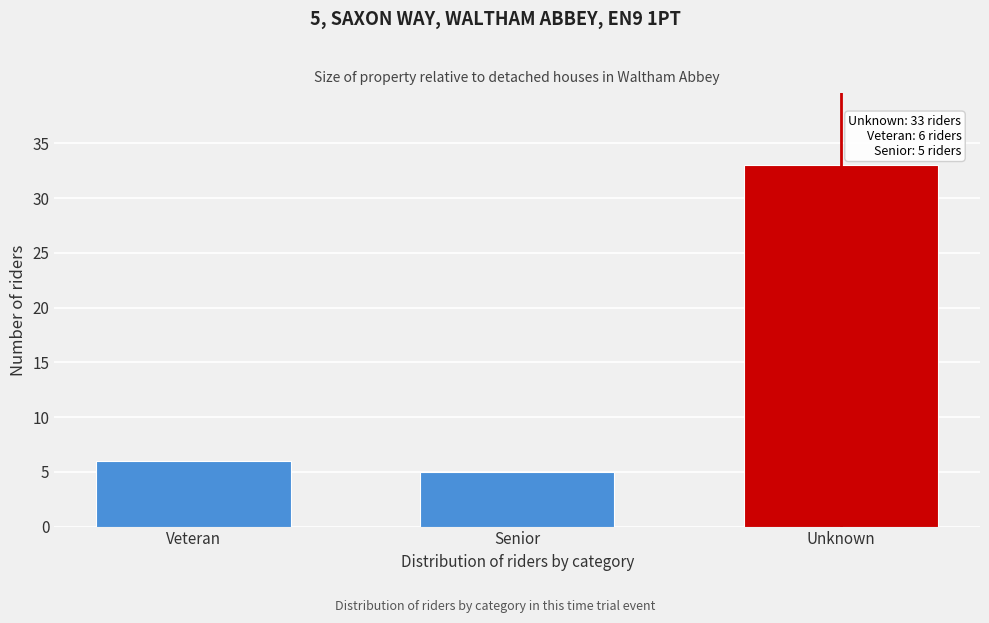

Reading left to right, transcribe all the data shown in this chart.

Veteran=6	Senior=5	Unknown=33